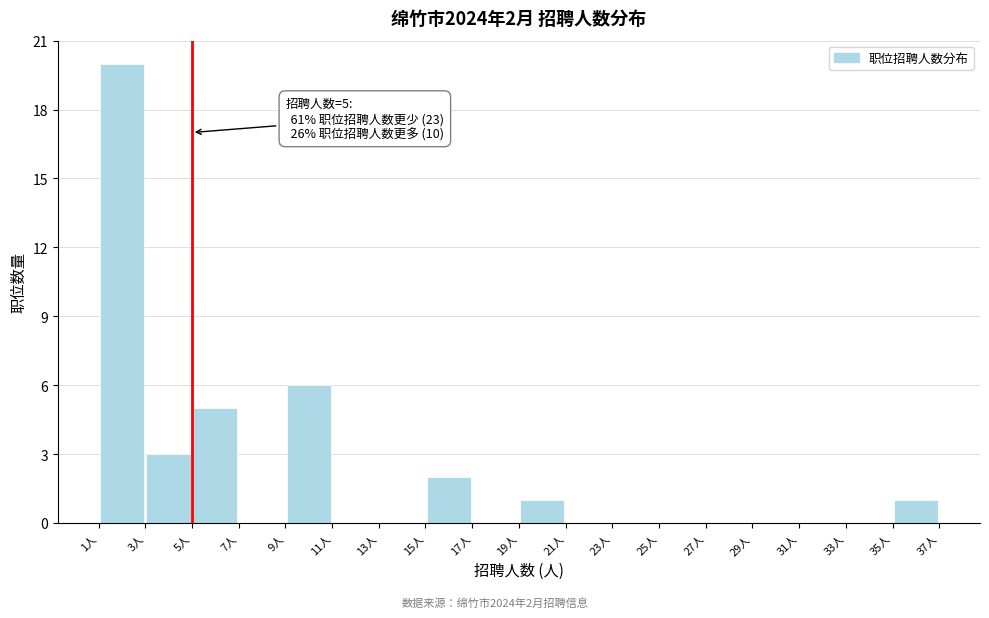

Which range on the x-axis has the tallest bar?

1 to 3